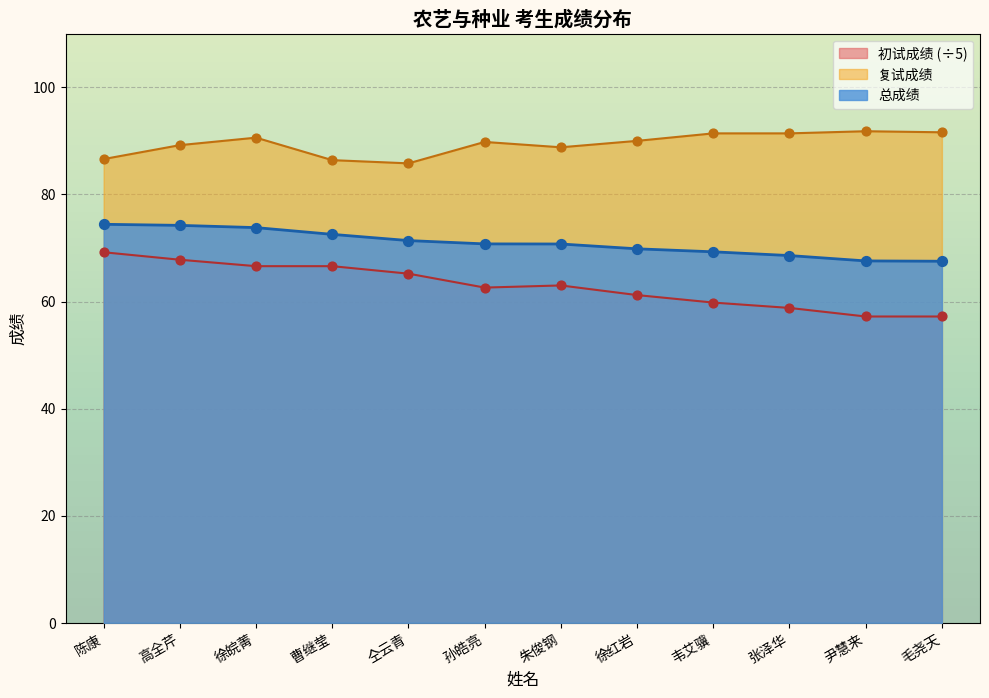

Which series has the largest total across all categories?

复试成绩